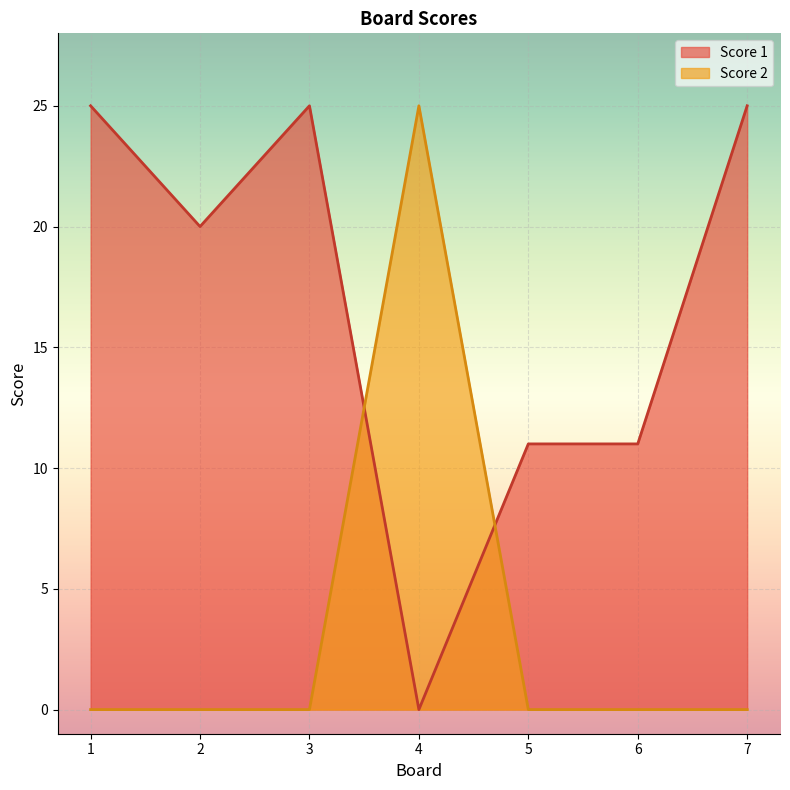

After their last crossing, which series has the higher values: Score 1 or Score 2?

Score 1